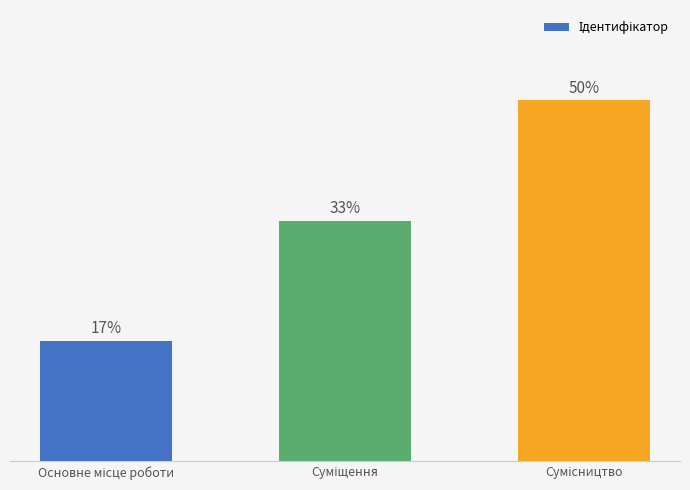

Are the bars horizontal?

No